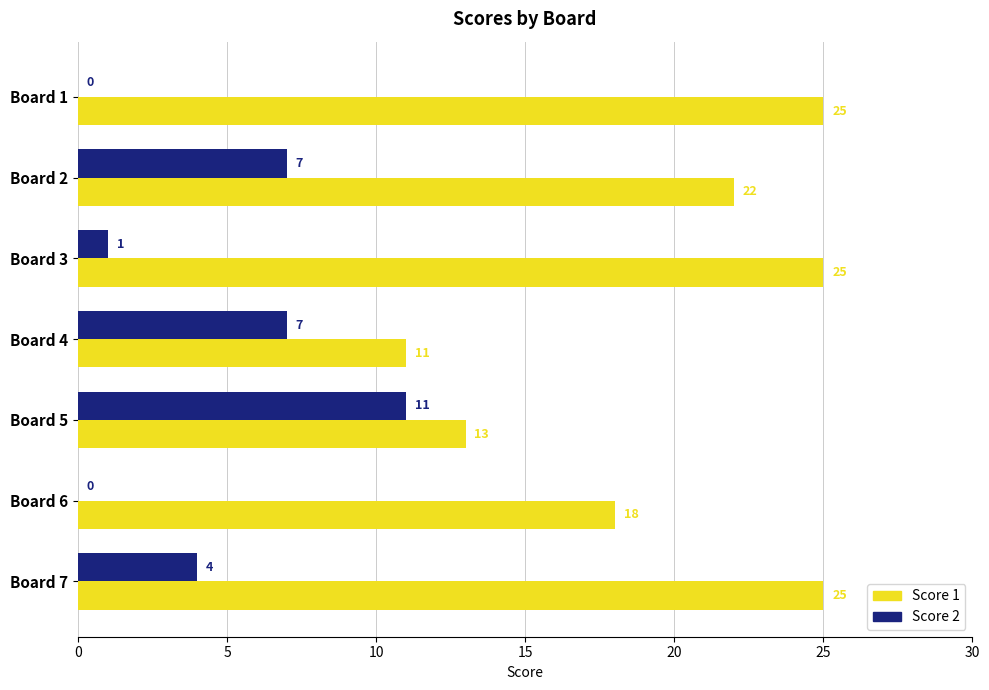

What is the total value across all series at Board 7?

29